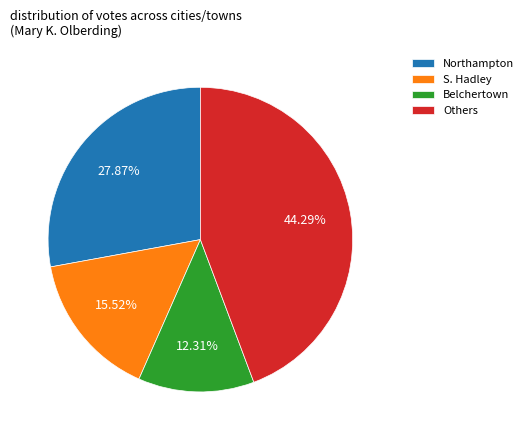

What is the ratio of the value at Others to the value at Belchertown?

3.6